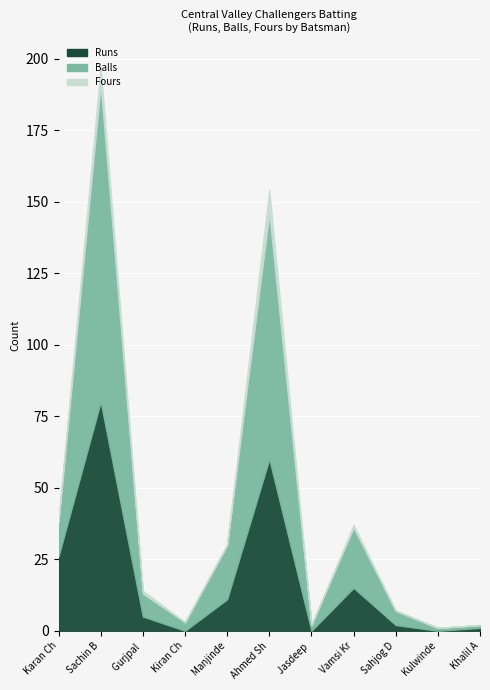

Reading right to left, what are all the values shown in this chart?

Runs: Khalil Ahmed=1	Kulwinder Sangha=0	Sahjog Dhaliwal=2	Vamsi Krishna=15	Jasdeep Dhariwal=0	Ahmed Shaikh=60	Manjinder Chhina=11	Kiran Chikkala=0	Gurjpal Sidhu=5	Sachin Brar=80	Karan Chandel=26
Balls: Khalil Ahmed=1	Kulwinder Sangha=1	Sahjog Dhaliwal=5	Vamsi Krishna=21	Jasdeep Dhariwal=2	Ahmed Shaikh=86	Manjinder Chhina=19	Kiran Chikkala=3	Gurjpal Sidhu=8	Sachin Brar=111	Karan Chandel=12
Fours: Khalil Ahmed=0	Kulwinder Sangha=0	Sahjog Dhaliwal=0	Vamsi Krishna=1	Jasdeep Dhariwal=0	Ahmed Shaikh=8	Manjinder Chhina=0	Kiran Chikkala=0	Gurjpal Sidhu=1	Sachin Brar=6	Karan Chandel=1